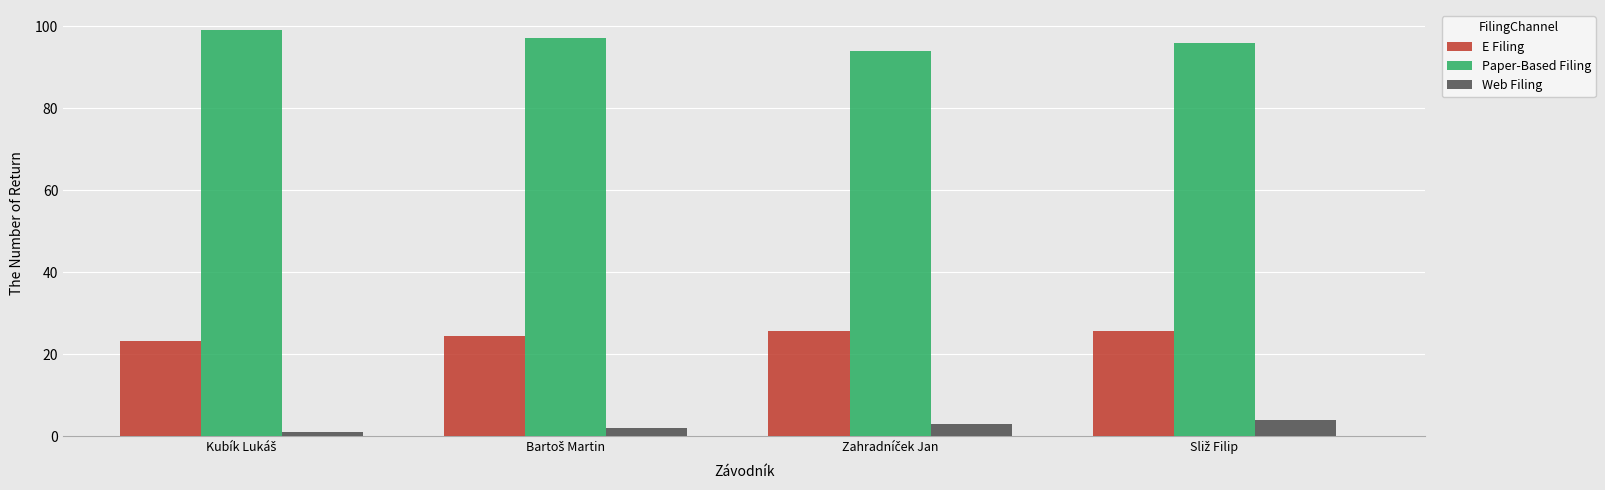

List the series in order of their peak value, highest first.

Paper-Based Filing, E Filing, Web Filing